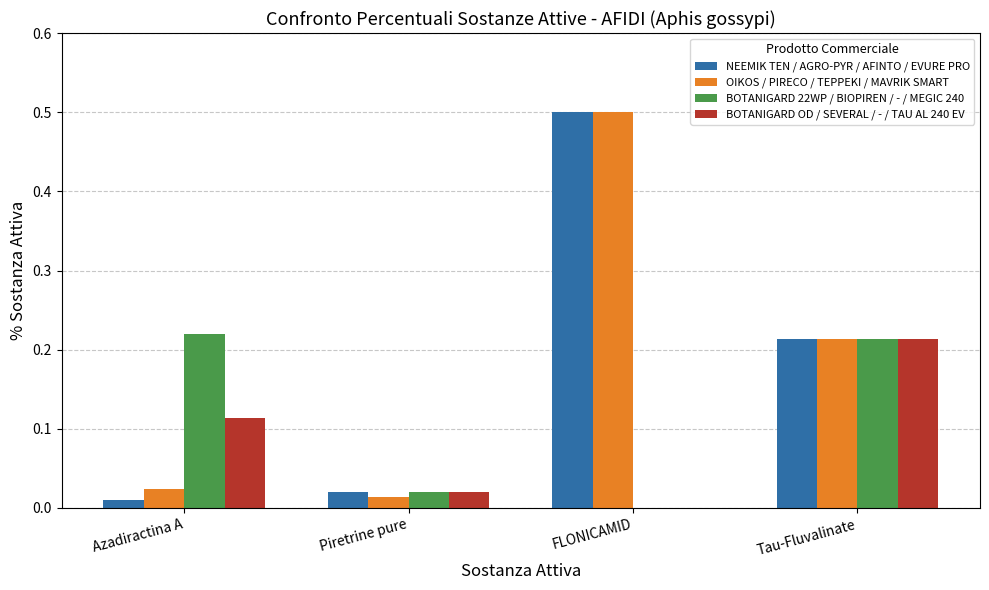

True or false: NEEMIK TEN / AGRO-PYR / AFINTO / EVURE PRO has a value of 0.0 at Piretrine pure.

True